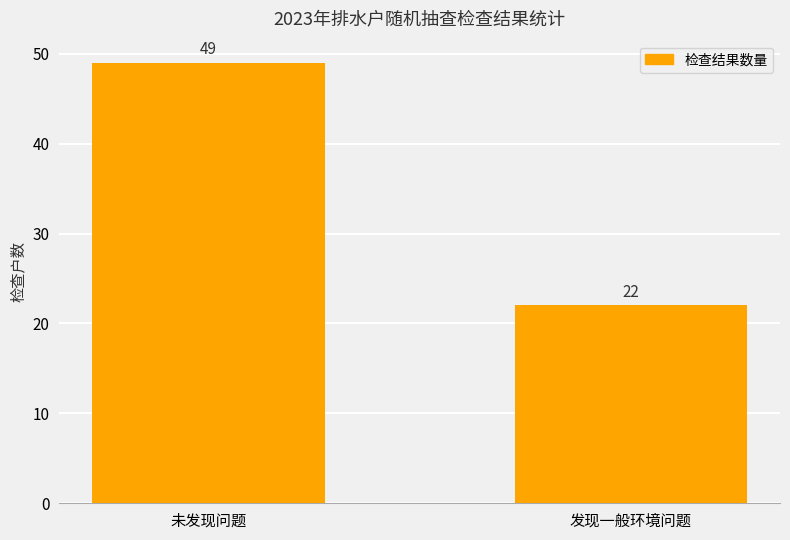

At which label is the value closest to 35?

发现一般环境问题